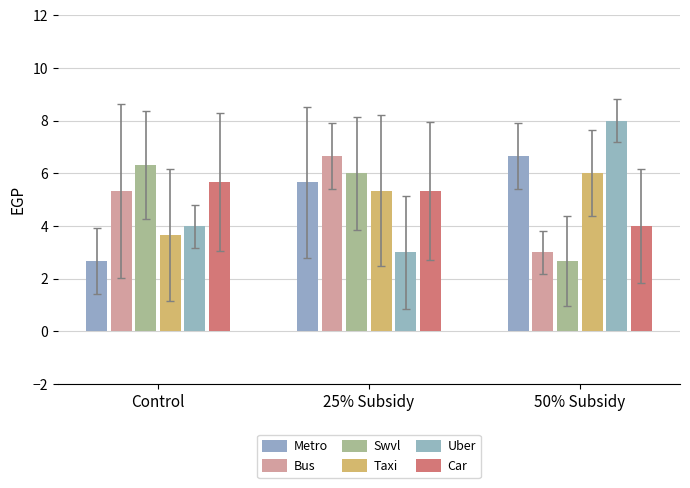

Reading left to right, what are all the values shown in this chart?

Metro: 2.7	5.7	6.7
Bus: 5.3	6.7	3.0
Swvl: 6.3	6.0	2.7
Taxi: 3.7	5.3	6.0
Uber: 4.0	3.0	8.0
Car: 5.7	5.3	4.0